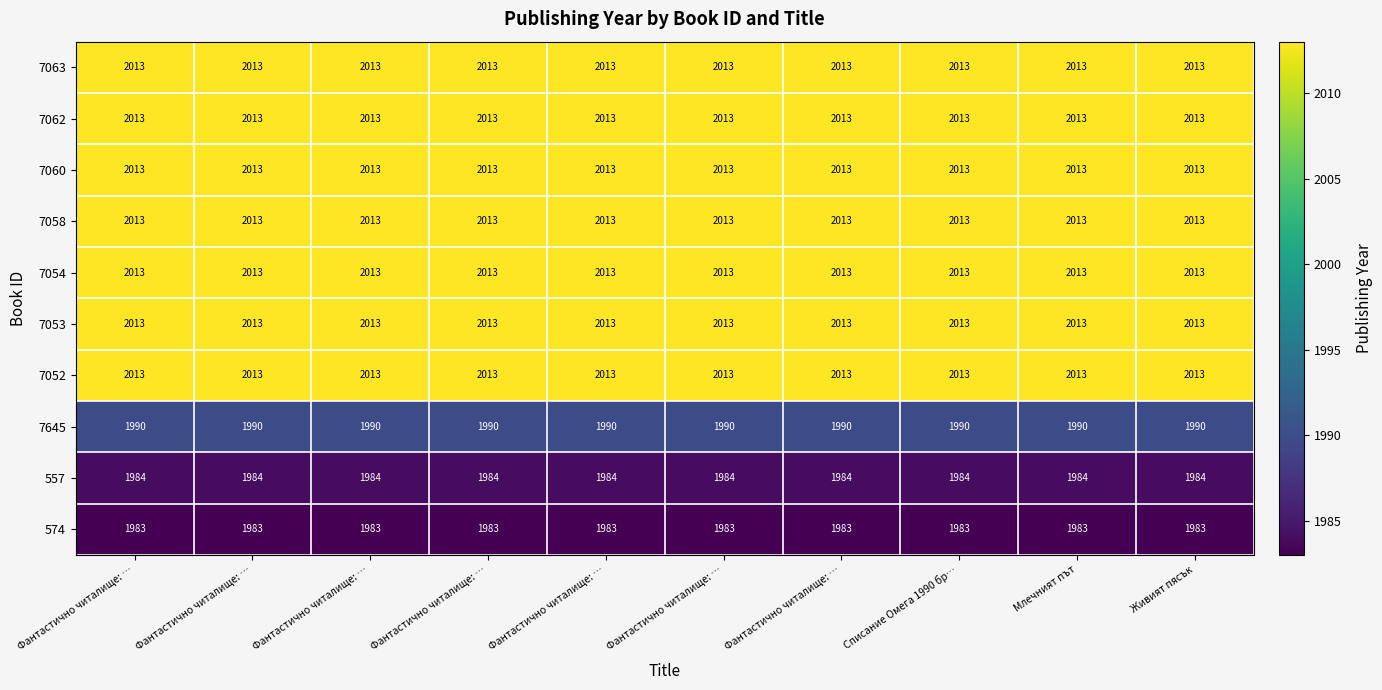

At which category is the sum across all series the highest?

Фантастично читалище: …